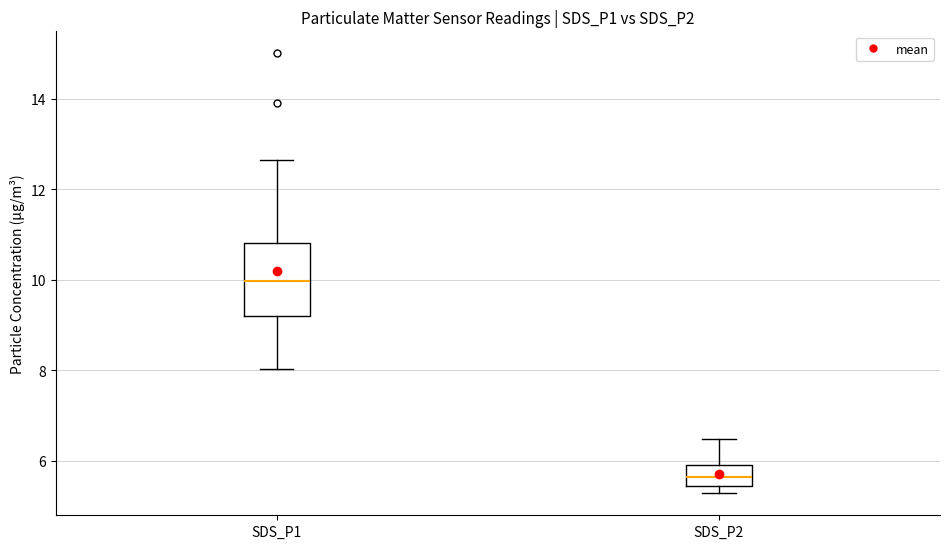

Which box's median line is the highest?

SDS_P1